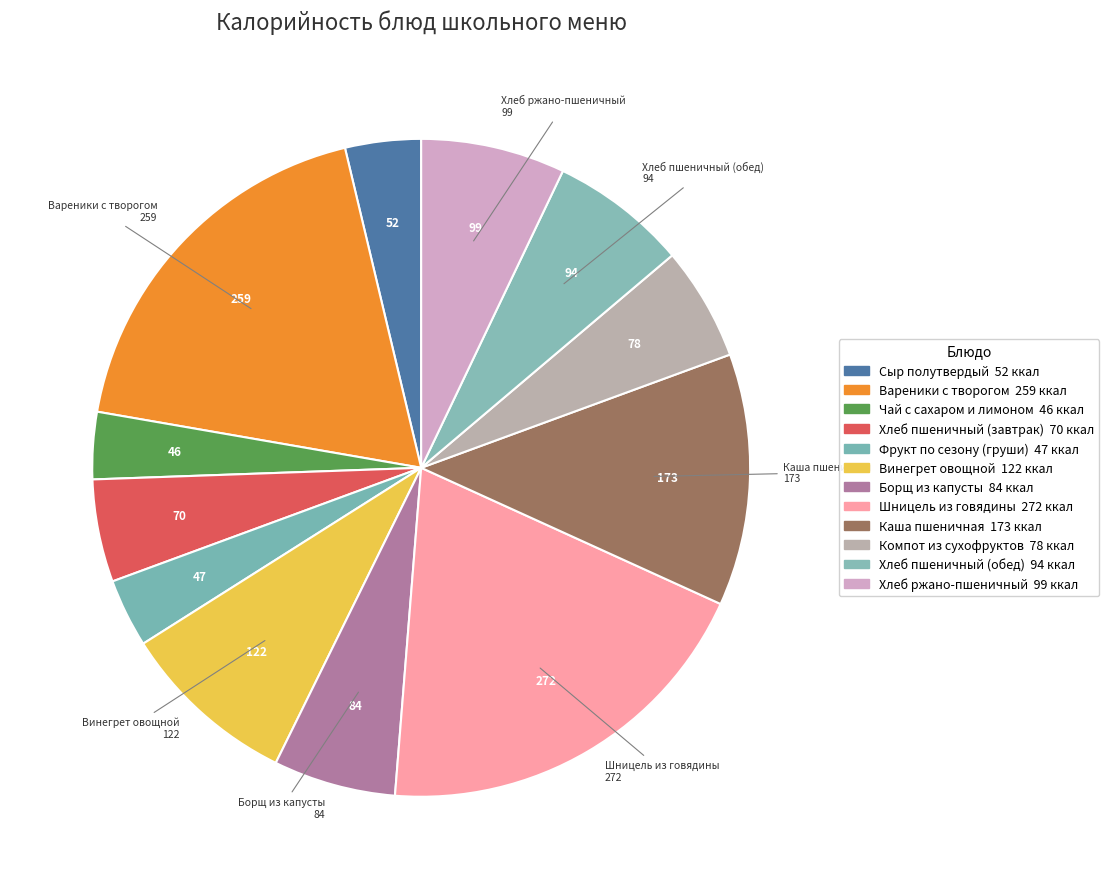

To the nearest percent, what percentage of the pie is Борщ из капусты?

6%